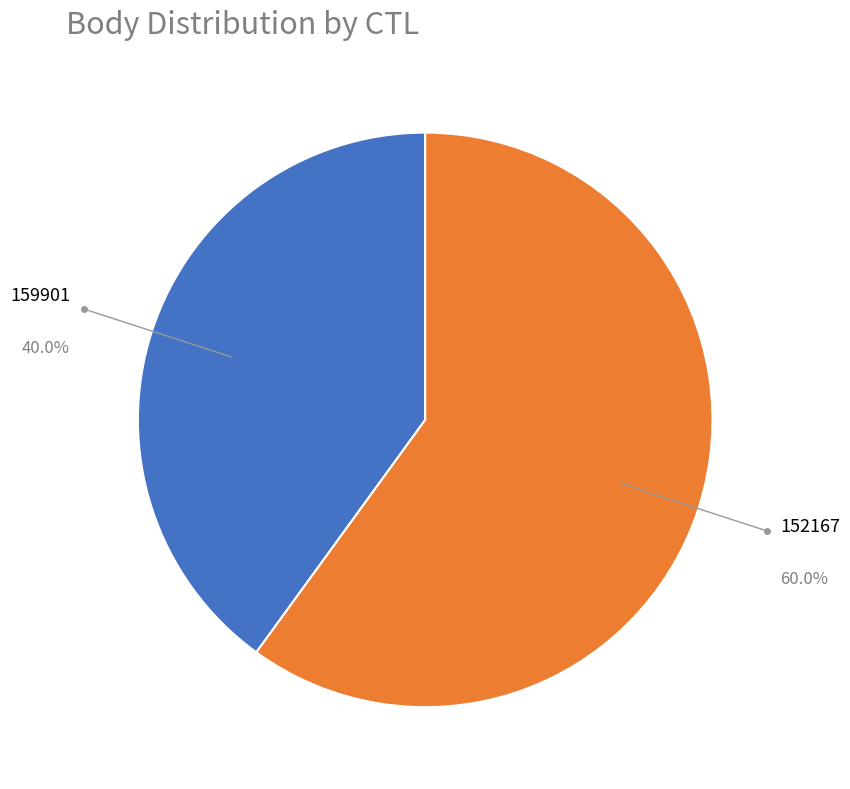

Which slice represents more than half of the pie?

152167